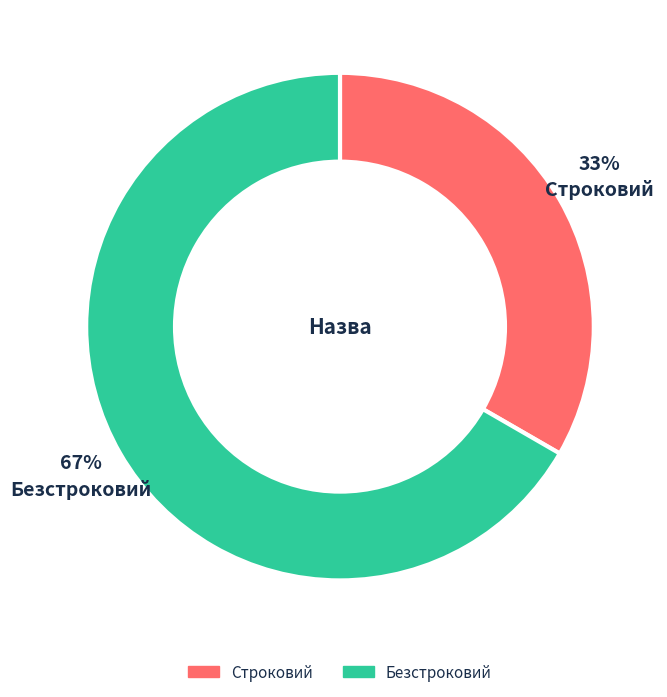

To the nearest percent, what is the average slice percentage?

50%